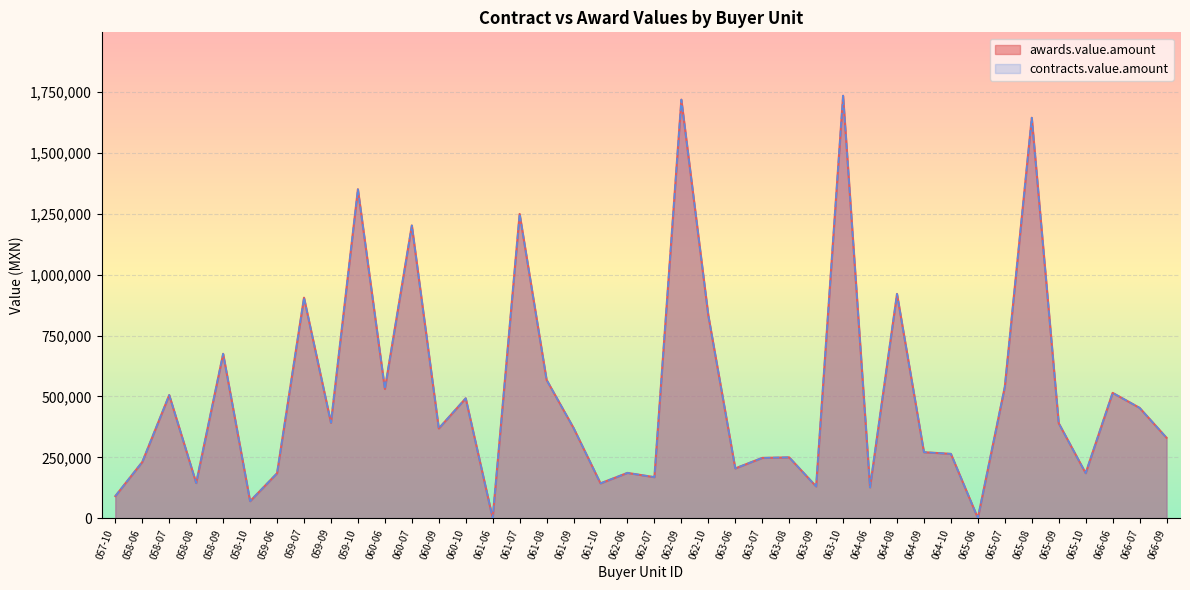

What is the label of the 25th point from the right?

061-07